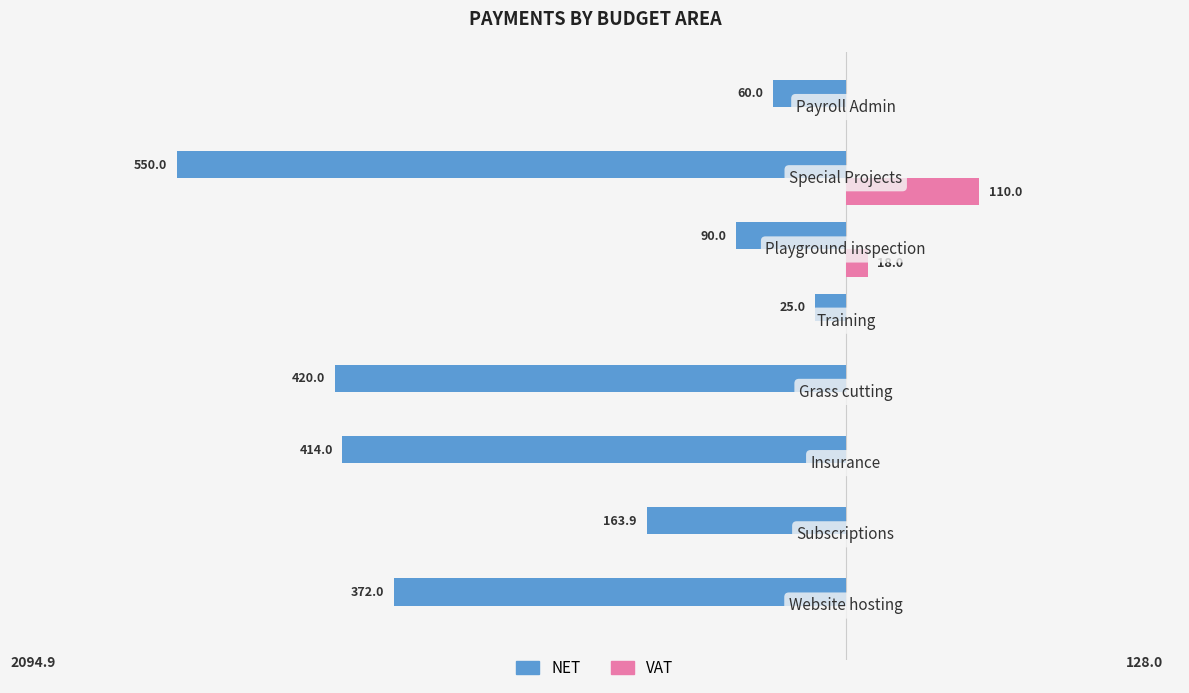

What are all the series names shown in the legend?

NET, VAT